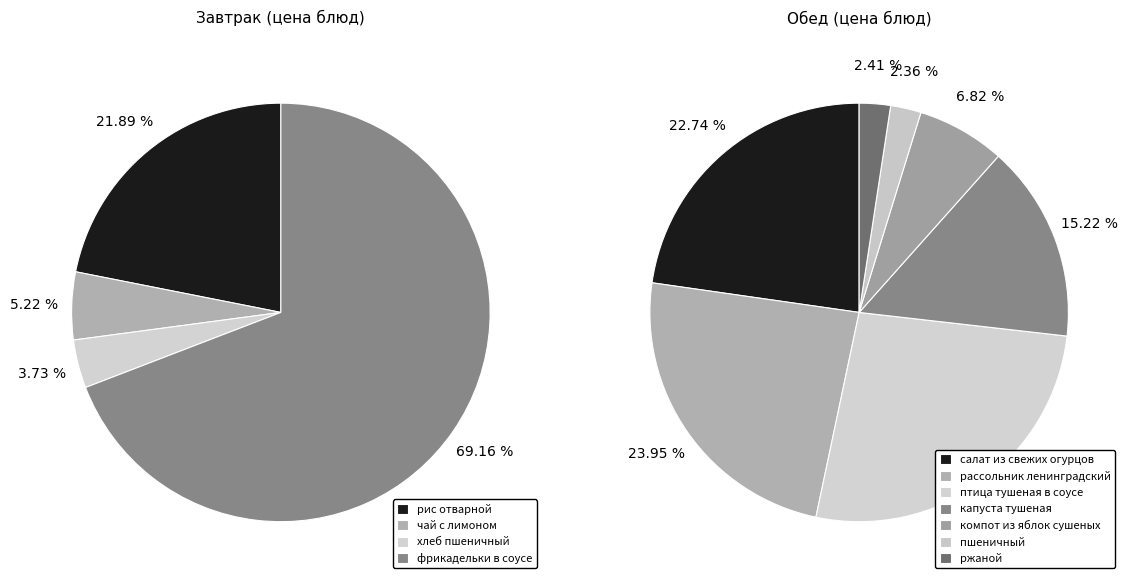

What is the smallest slice in the pie chart?

хлеб пшеничный